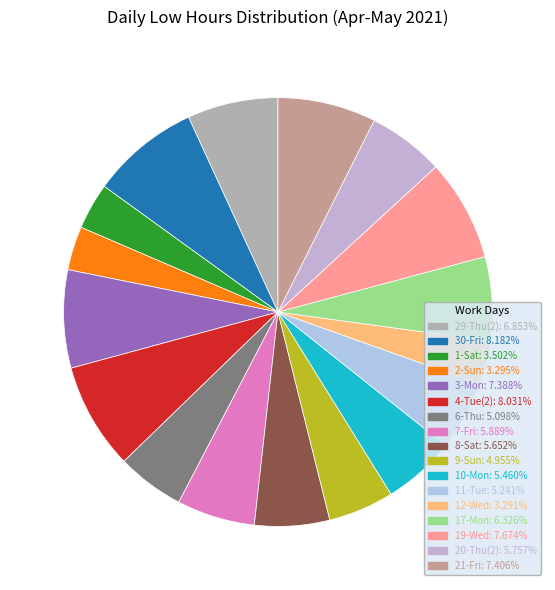

What portion of the pie excludes 7-Fri?

94.1%